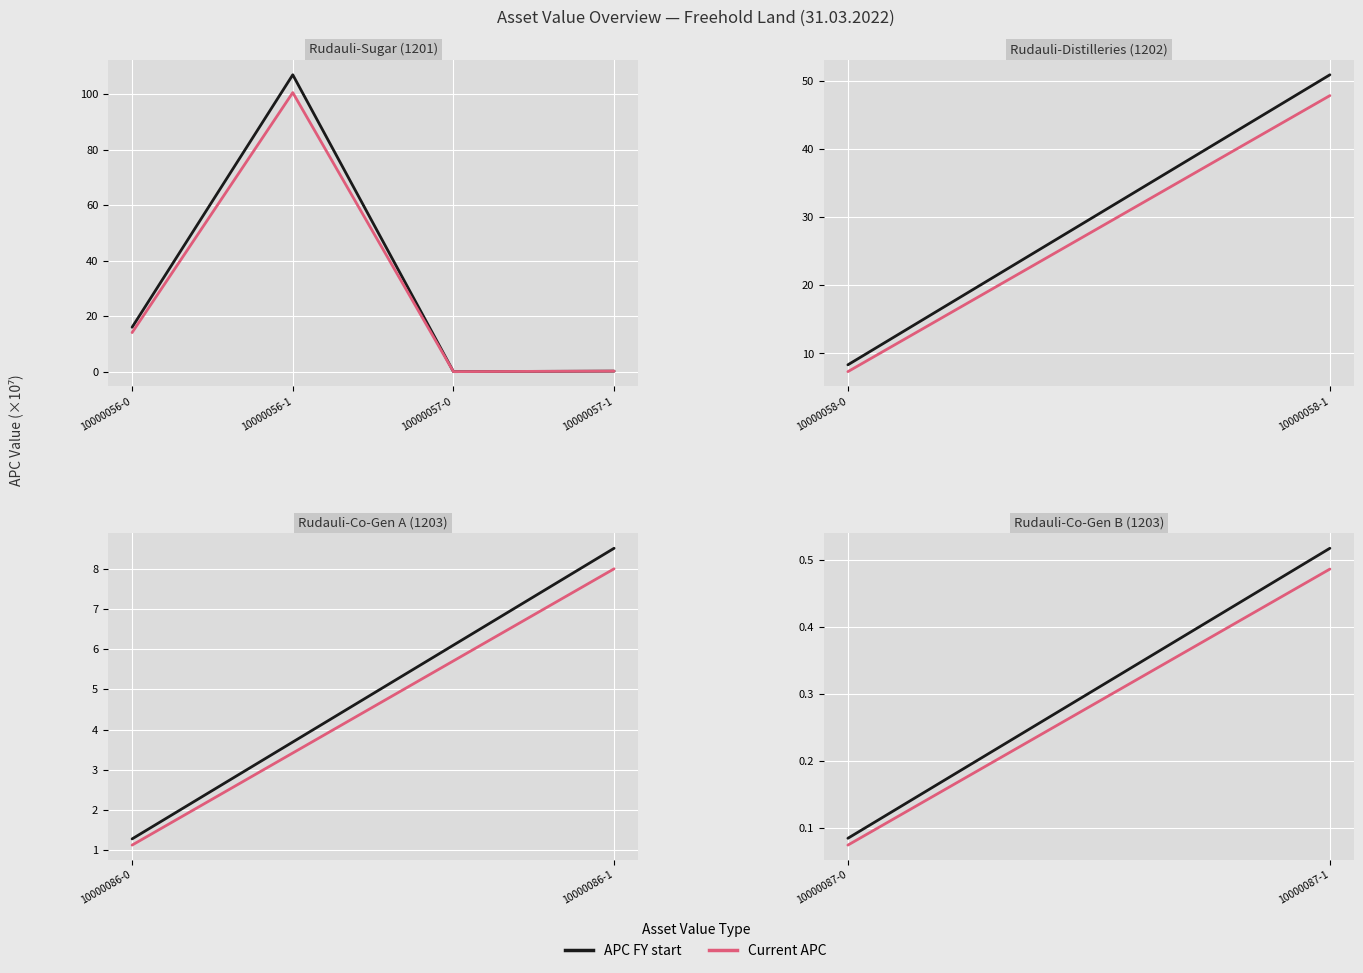

Rank the series at 10000056-1 from highest to lowest value.

APC FY start, Current APC